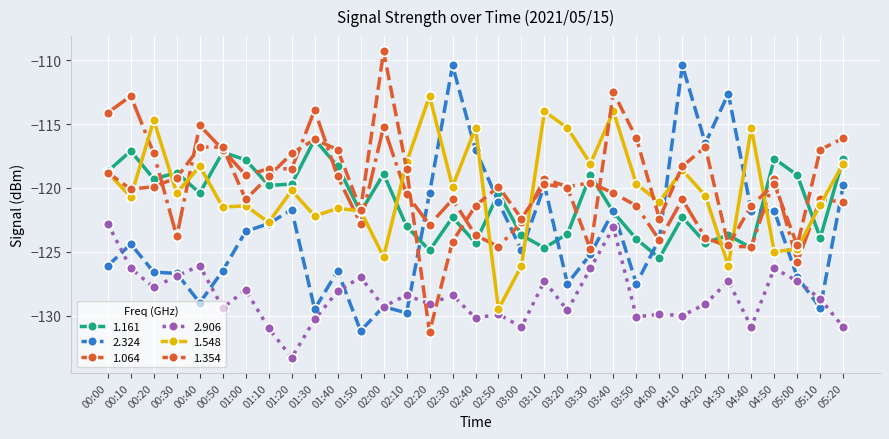

Which series has the widest spread of values?

1.354